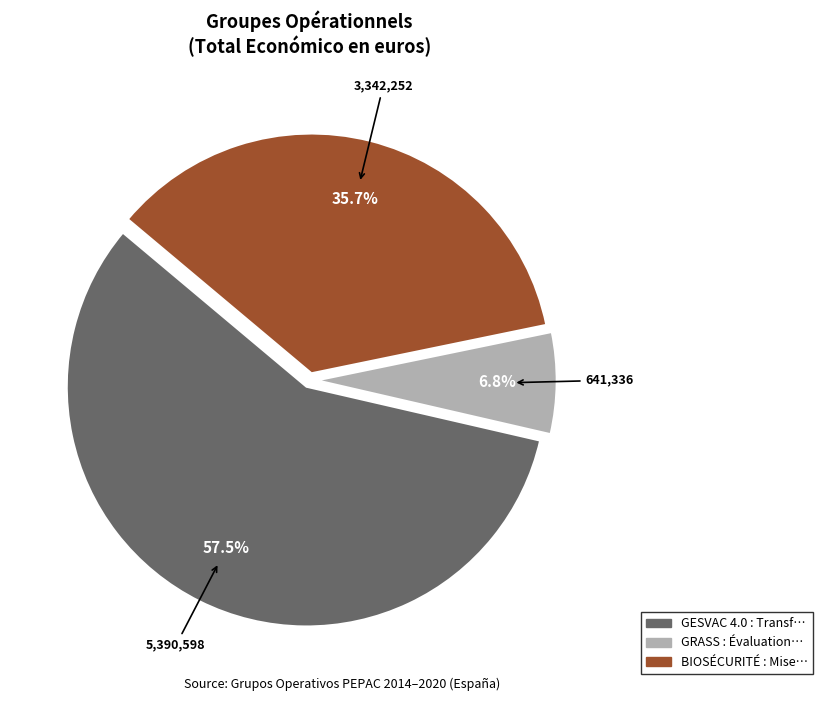

Does GESVAC 4.0 account for over 50% of the chart?

Yes